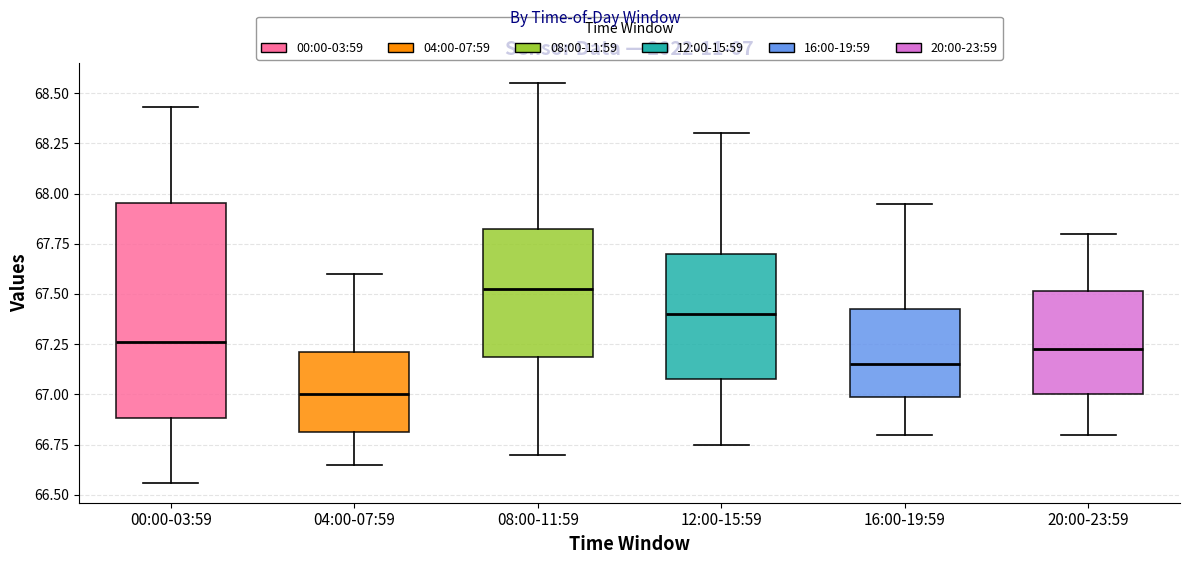

Reading left to right, transcribe this box plot: for each box, give where its median line is, the range the box spans, and where its two whiskers end, as read against the y-axis. The values are not printed on the chart, so give them approximately, as read against the axis.

00:00-03:59: median 67.25, box 66.90 to 67.95, whiskers 66.55 to 68.45
04:00-07:59: median 67.00, box 66.80 to 67.20, whiskers 66.65 to 67.60
08:00-11:59: median 67.55, box 67.20 to 67.85, whiskers 66.70 to 68.55
12:00-15:59: median 67.40, box 67.10 to 67.70, whiskers 66.75 to 68.30
16:00-19:59: median 67.15, box 67.00 to 67.45, whiskers 66.80 to 67.95
20:00-23:59: median 67.25, box 67.00 to 67.50, whiskers 66.80 to 67.80